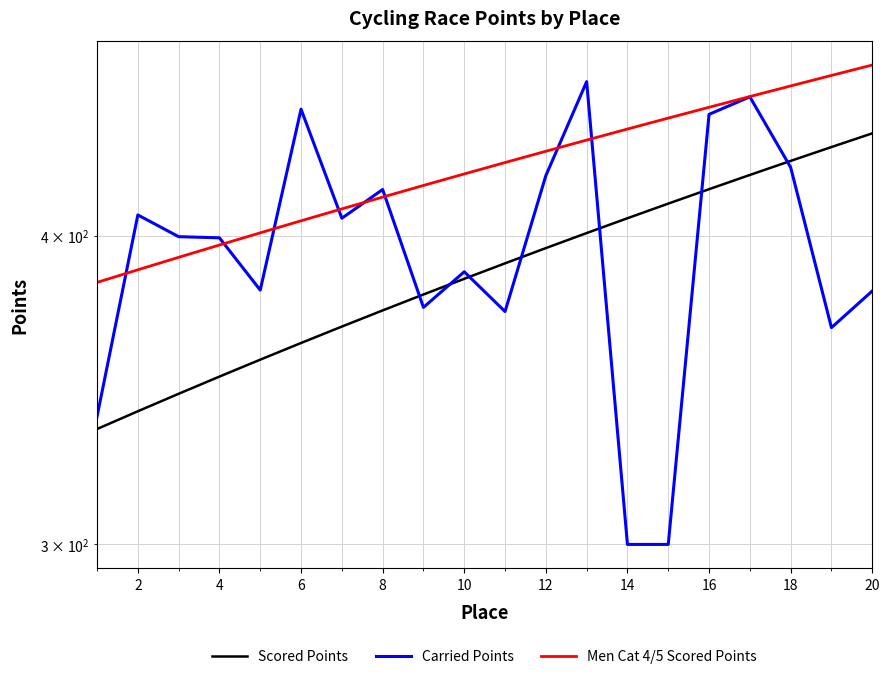

What are all the series names shown in the legend?

Scored Points, Carried Points, Men Cat 4/5 Scored Points